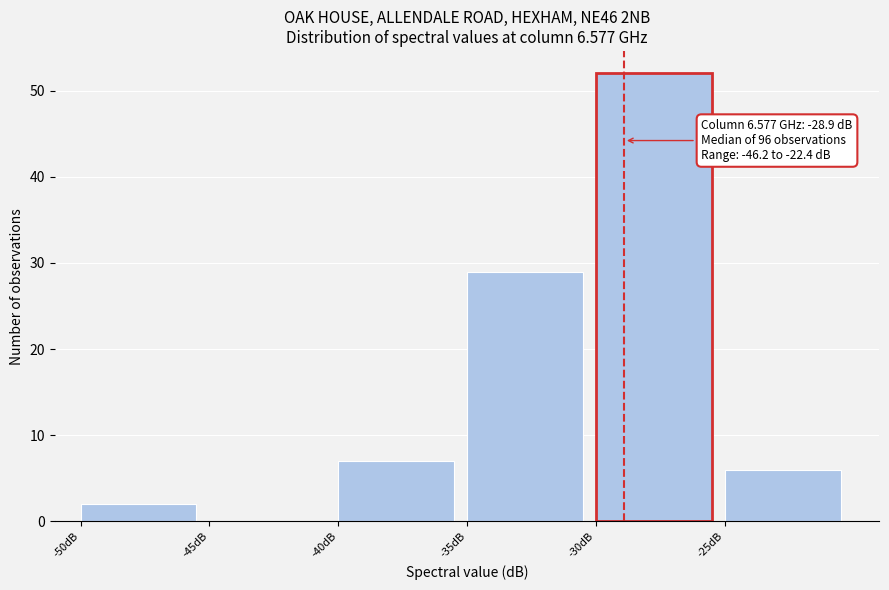

Over which range of the x-axis is the bar tallest?

-30 to -25